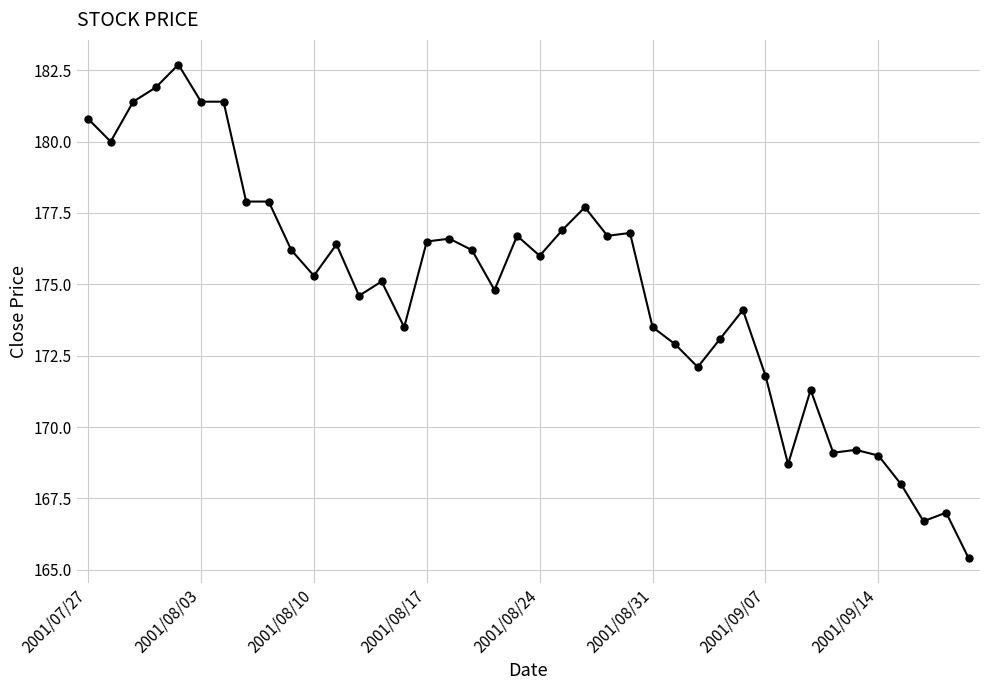

What is the maximum value shown in the chart?

182.7